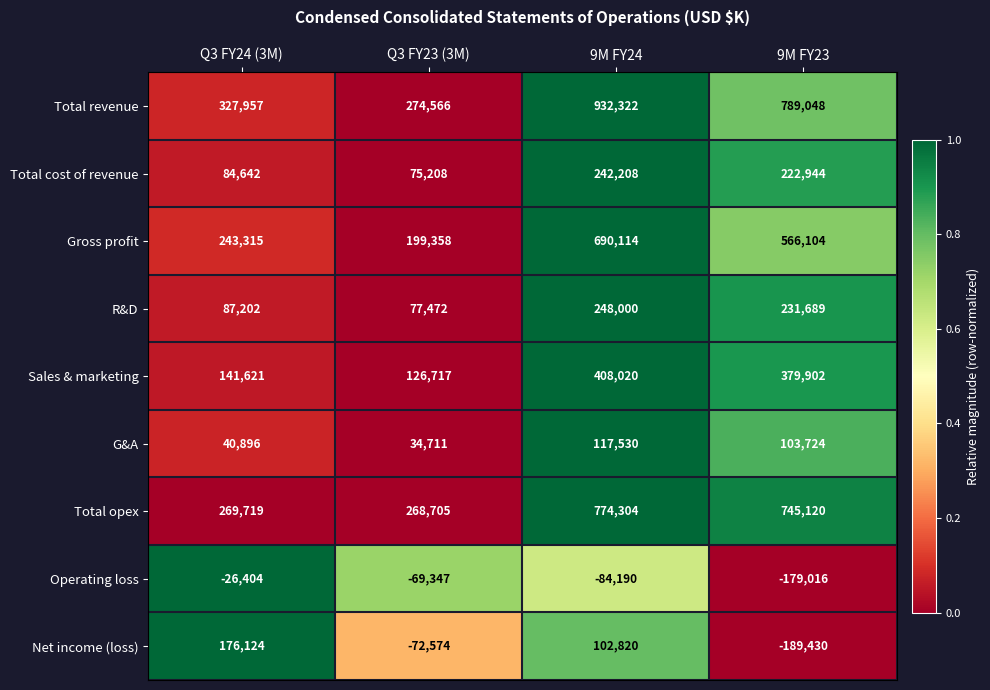

Which series changed the most between Q3 FY23 (3M) and 9M FY24?

Total revenue